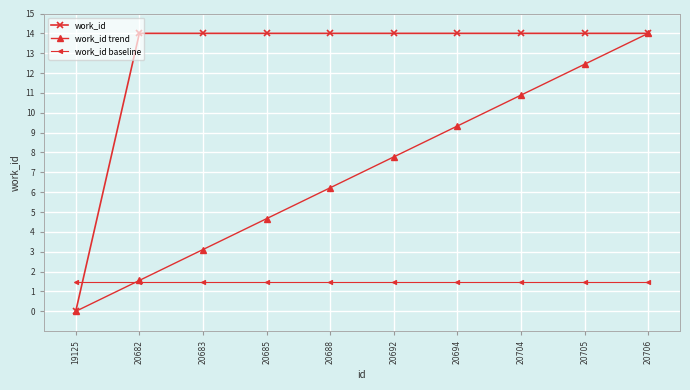

Where do work_id baseline and work_id first cross each other?

19125 and 20682